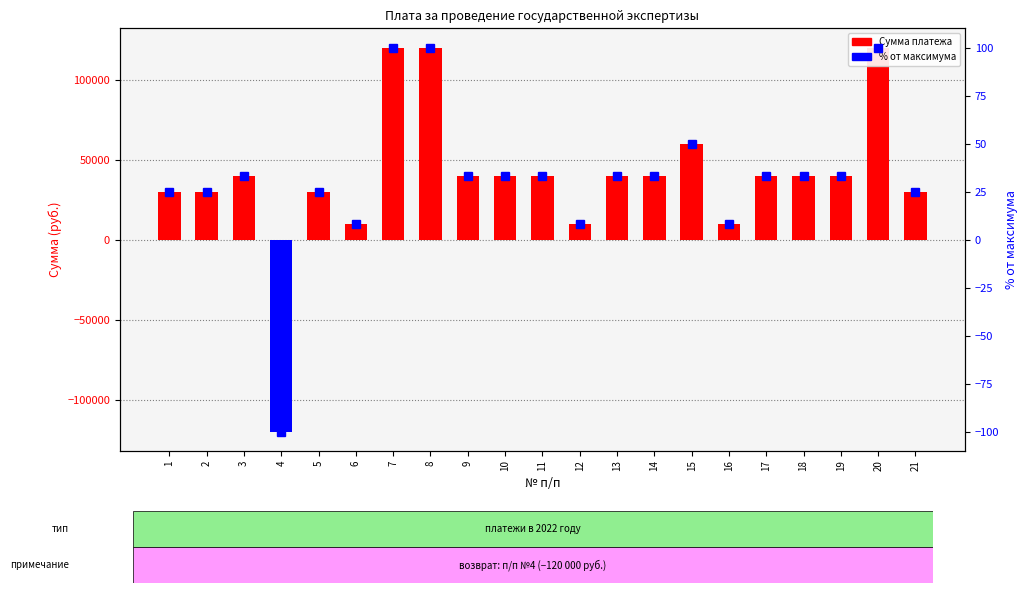

What is the difference between the highest and lowest values at 11?

39966.7